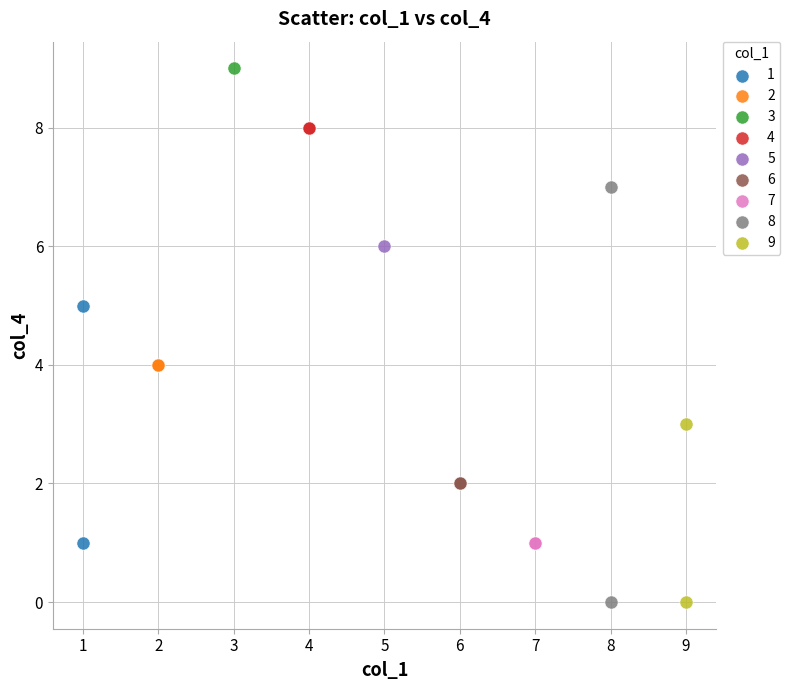

Which series reaches the maximum Y coordinate?

3